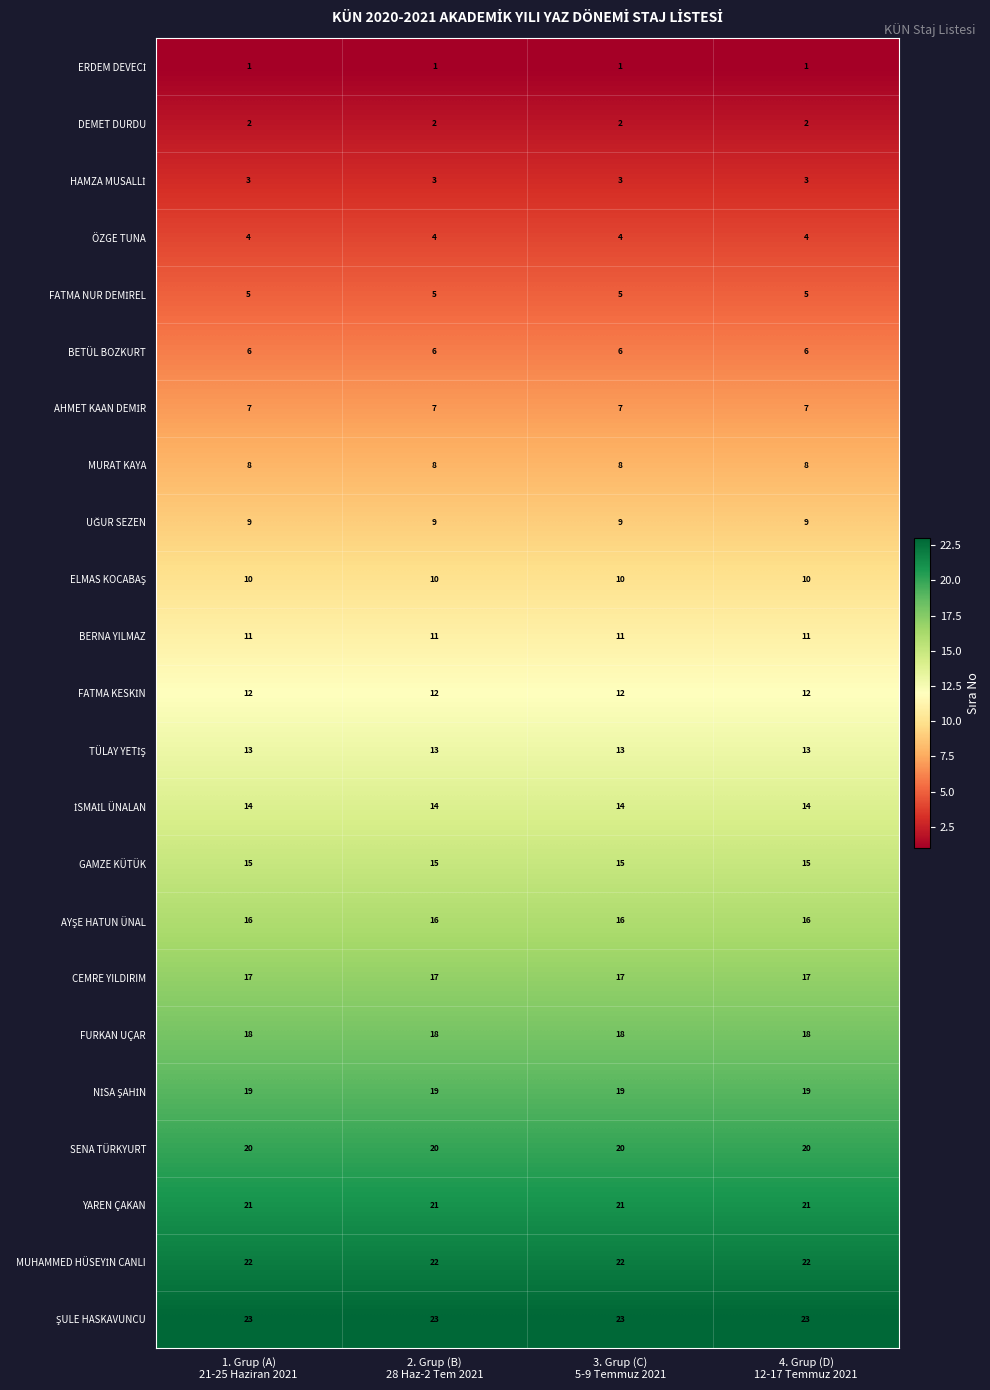

At how many categories does at least one series exceed 2?

4